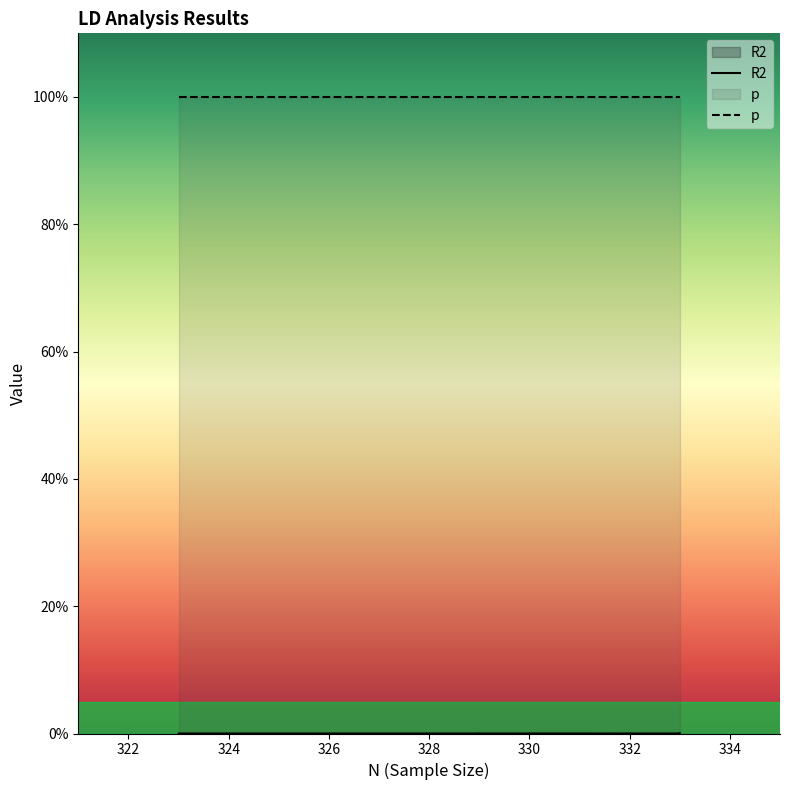

Count the number of categories in the chart.

18